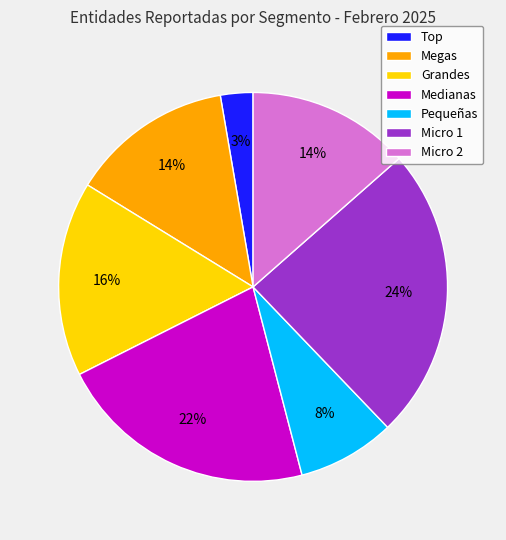

Approximately how many times larger is the value at Megas compared to Micro 2?

1.0